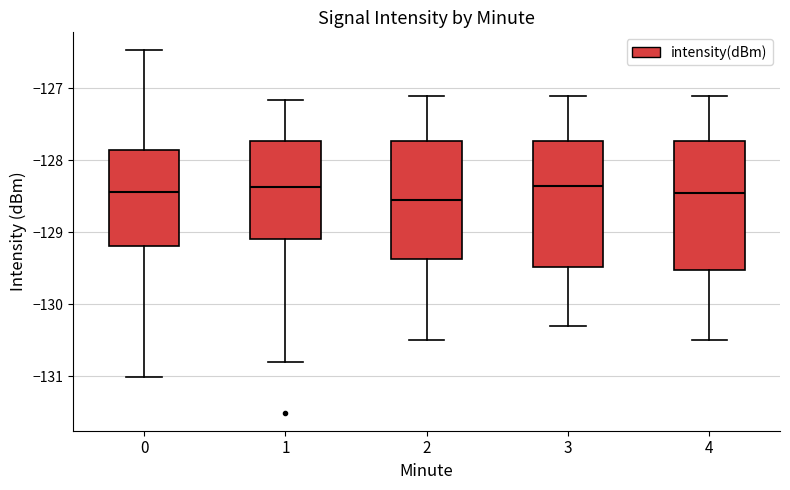

Reading left to right, transcribe this box plot: for each box, give where its median line is, the range the box spans, and where its two whiskers end, as read against the y-axis. The values are not printed on the chart, so give them approximately, as read against the axis.

0: median -128.4, box -129.2 to -127.9, whiskers -131.0 to -126.5
1: median -128.4, box -129.1 to -127.7, whiskers -130.8 to -127.2
2: median -128.5, box -129.4 to -127.7, whiskers -130.5 to -127.1
3: median -128.3, box -129.5 to -127.7, whiskers -130.3 to -127.1
4: median -128.4, box -129.5 to -127.7, whiskers -130.5 to -127.1